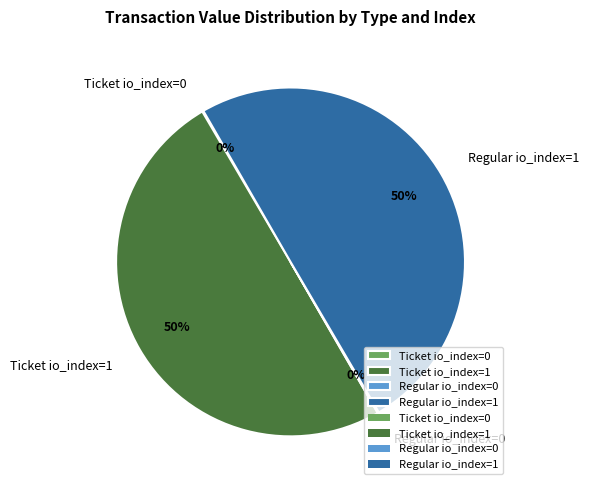

To the nearest percent, what is the difference between the largest and smallest slice percentages?

50%